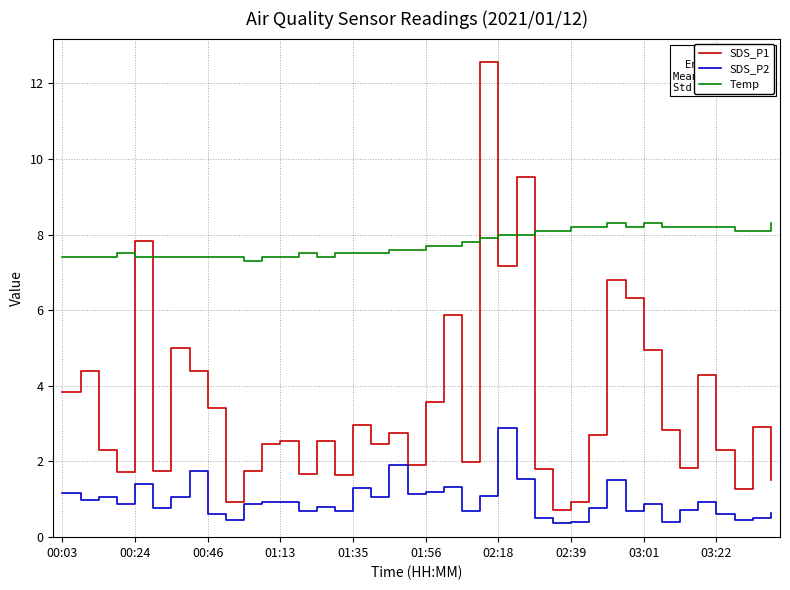

At how many categories does at least one series exceed 3?

40